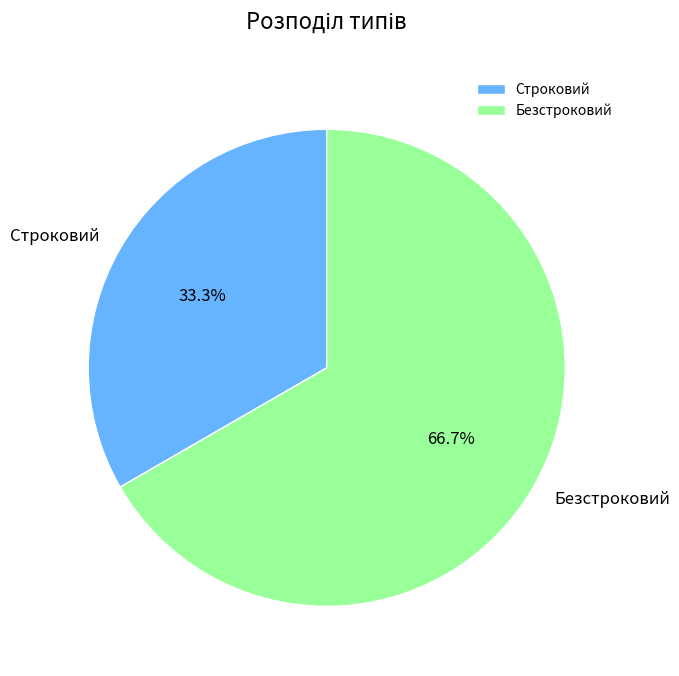

Count the number of slices in the pie.

2